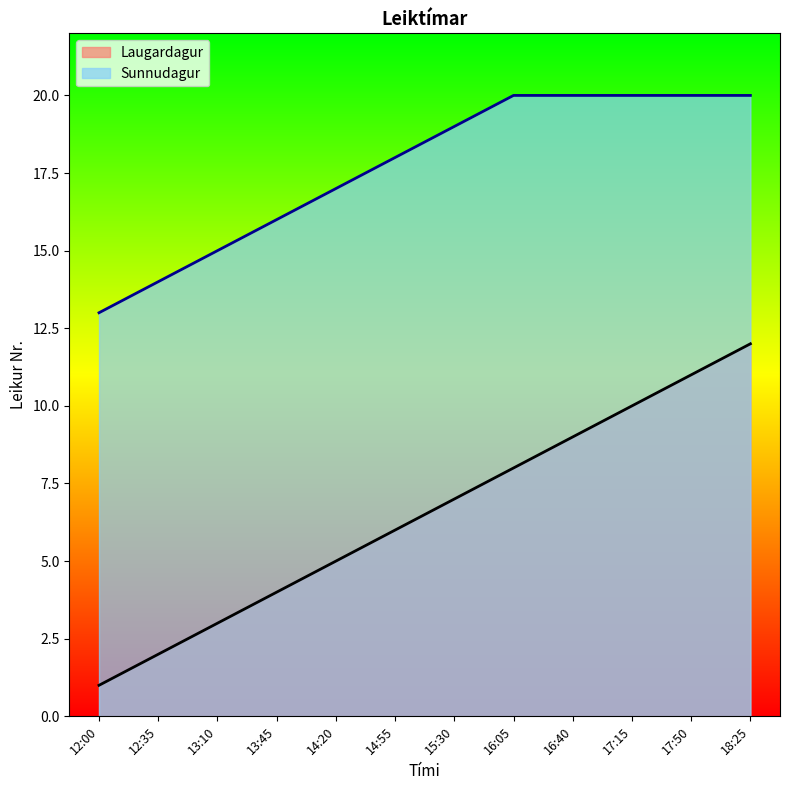

What is the maximum value shown in the chart?

20